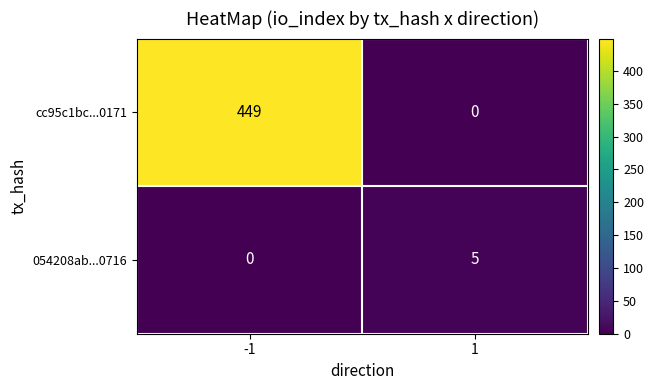

Reading right to left, what are all the values shown in this chart?

cc95c1bc...0171: 0	449
054208ab...0716: 5	0